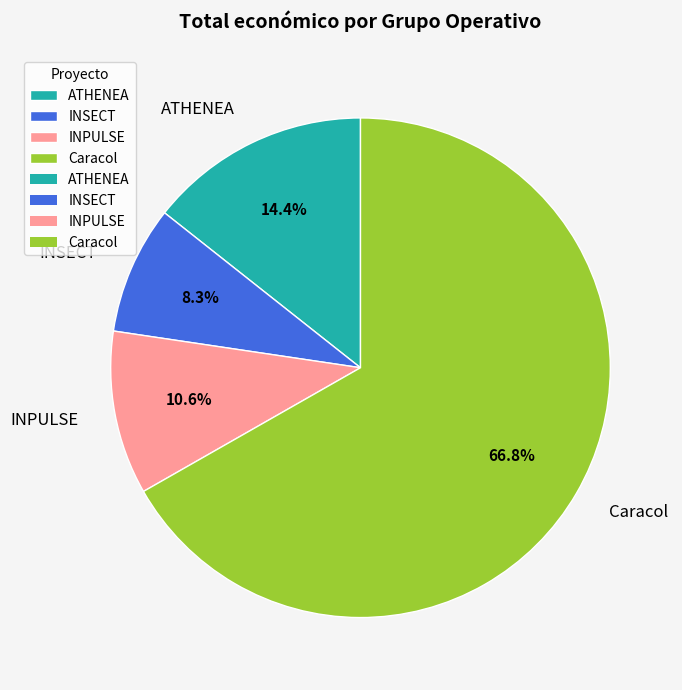

Which has a higher value, ATHENEA or INSECT?

ATHENEA